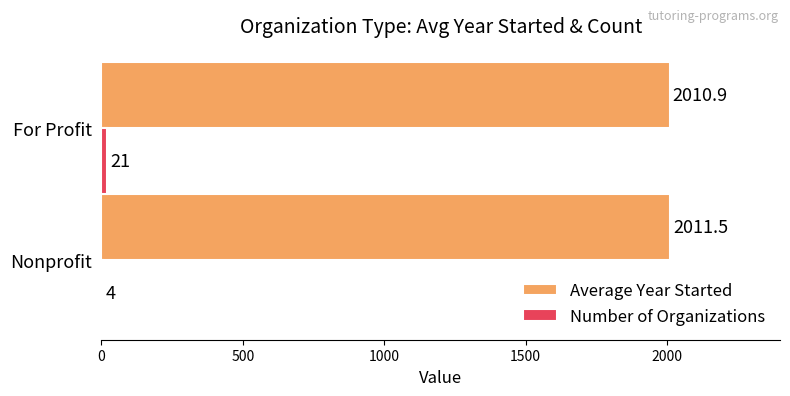

At which category is the sum across all series the highest?

For Profit